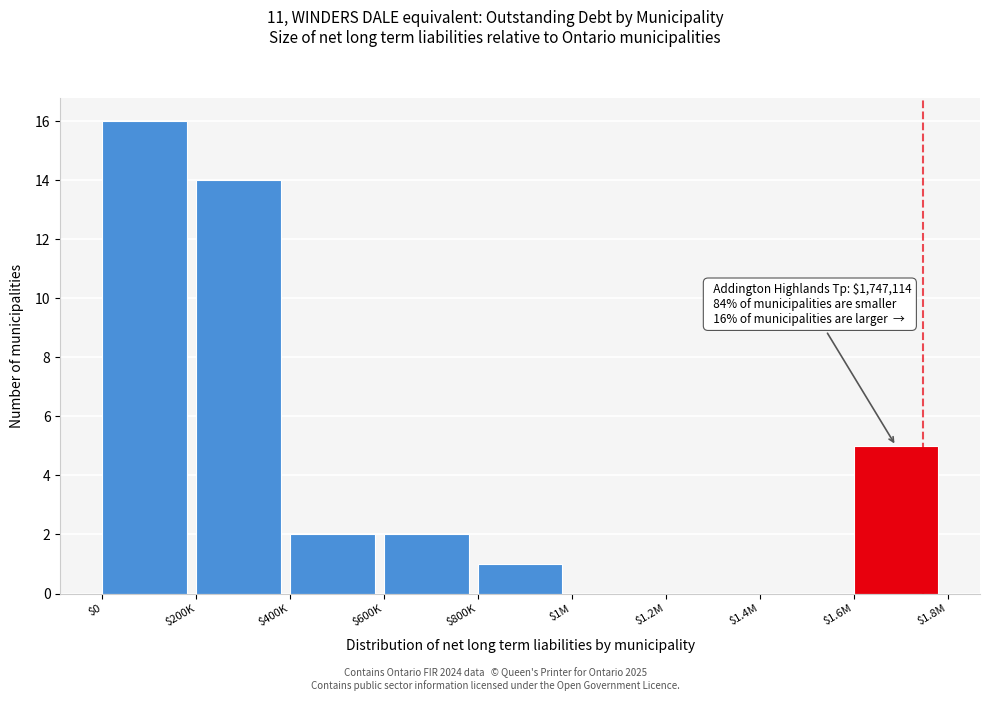

Where is the data nearest to the value 8?

$1.6M